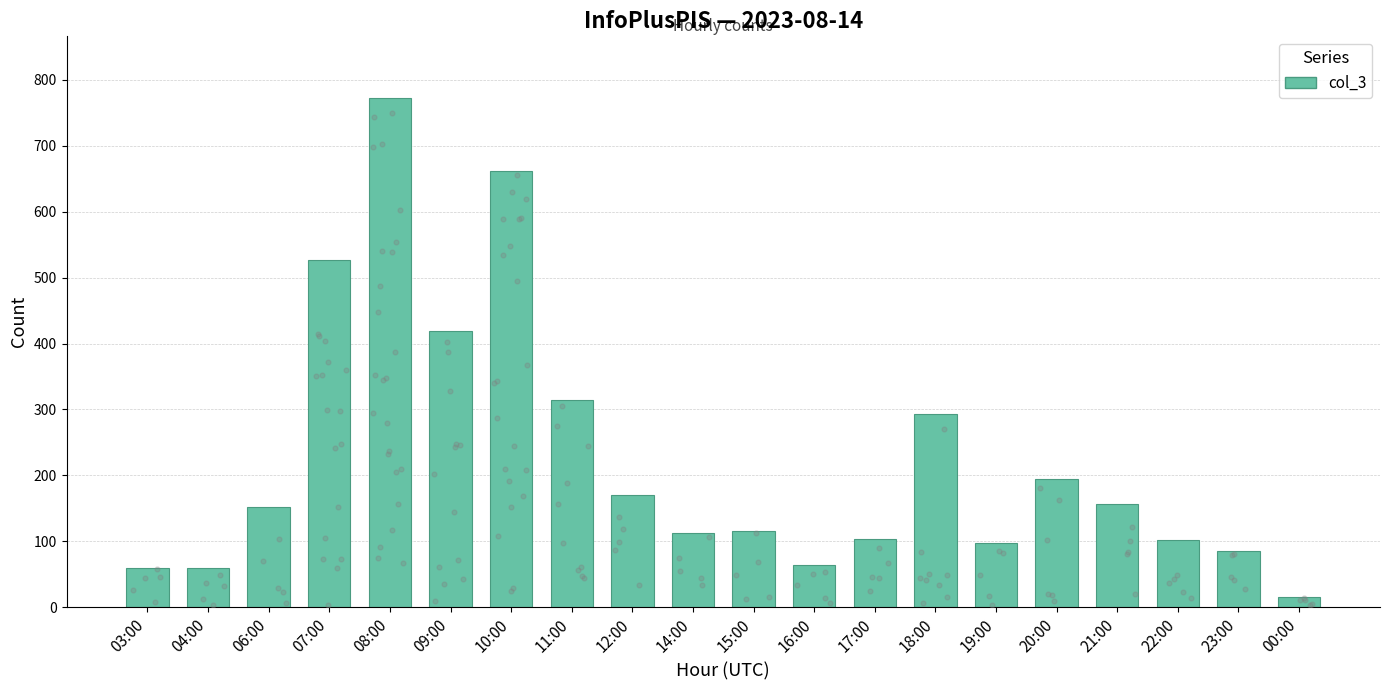

Between 07:00 and 11:00, which is larger?

07:00